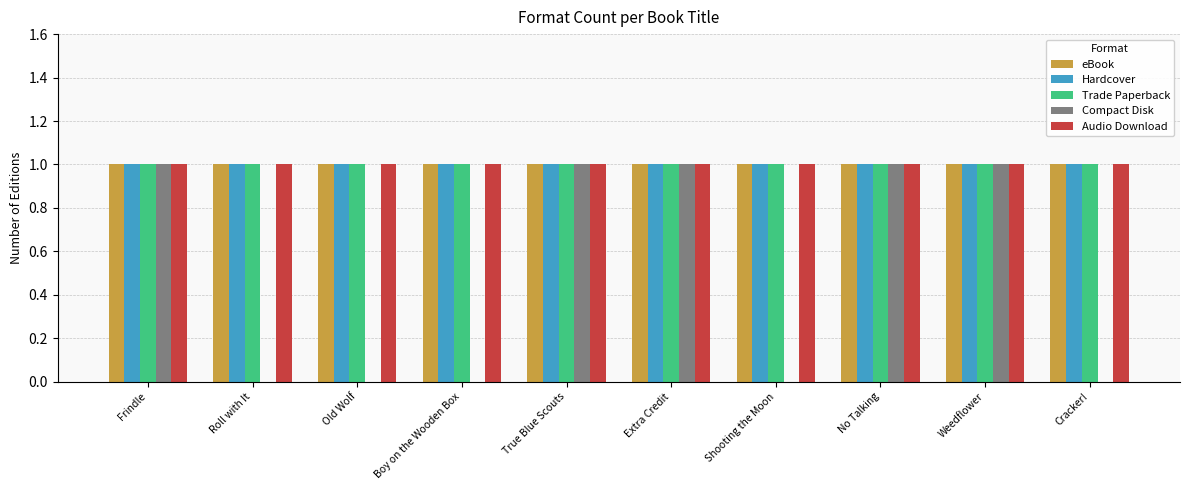

How many groups of bars are there?

10